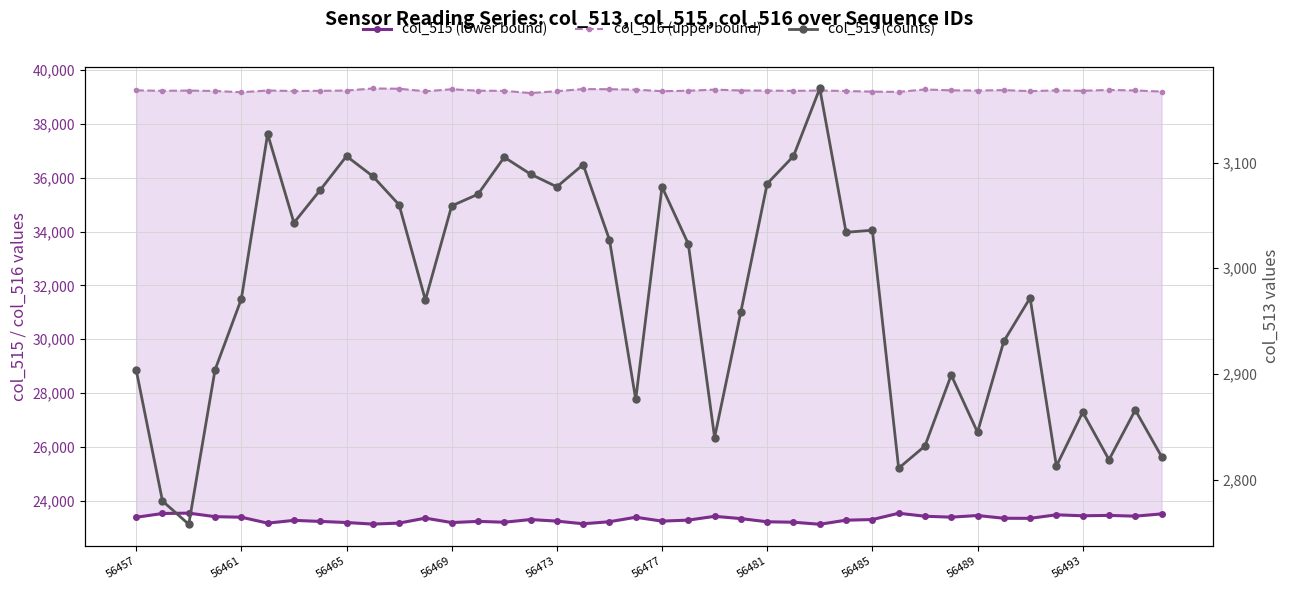

At how many categories does at least one series exceed 6120?

40